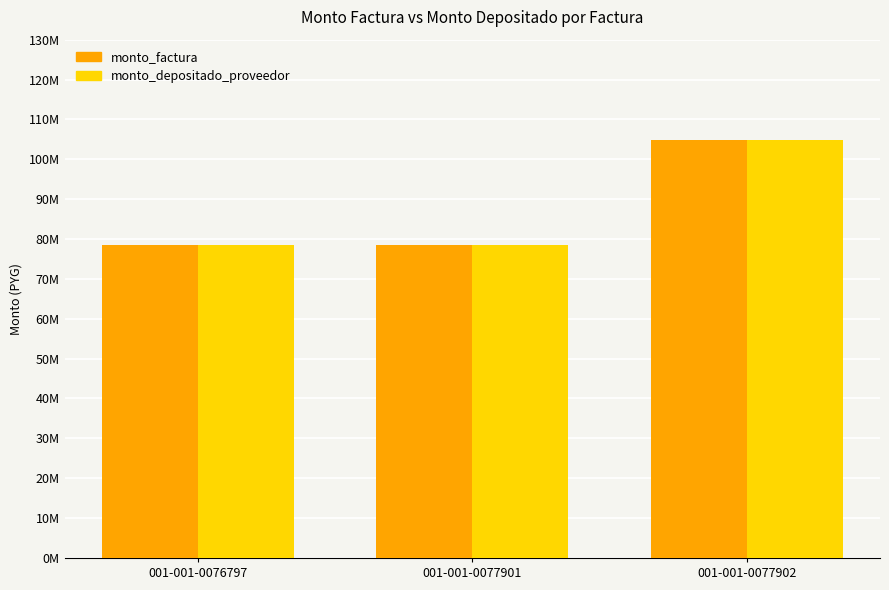

What is the difference between the maximum and minimum values in the monto_depositado_proveedor series?

26200000